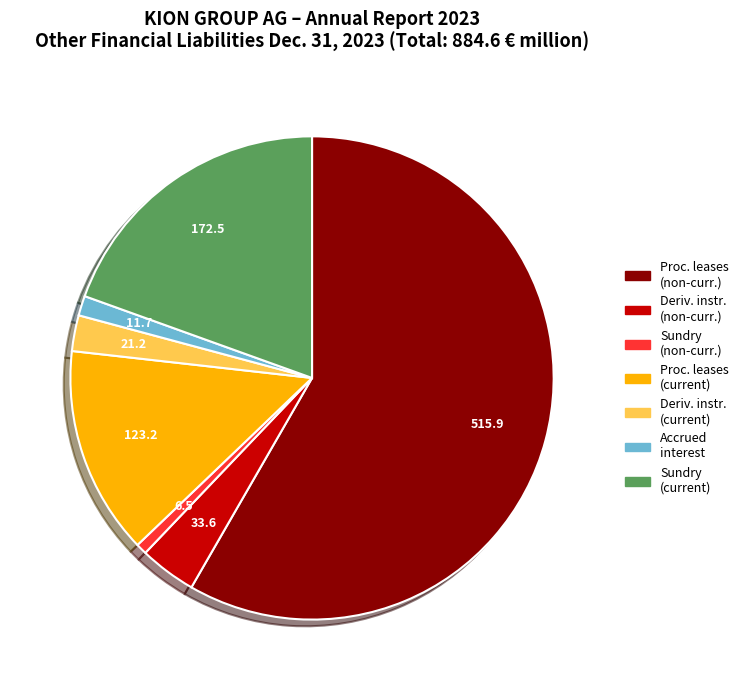

Is it true that Sundry (current) is 32% of the pie?

False